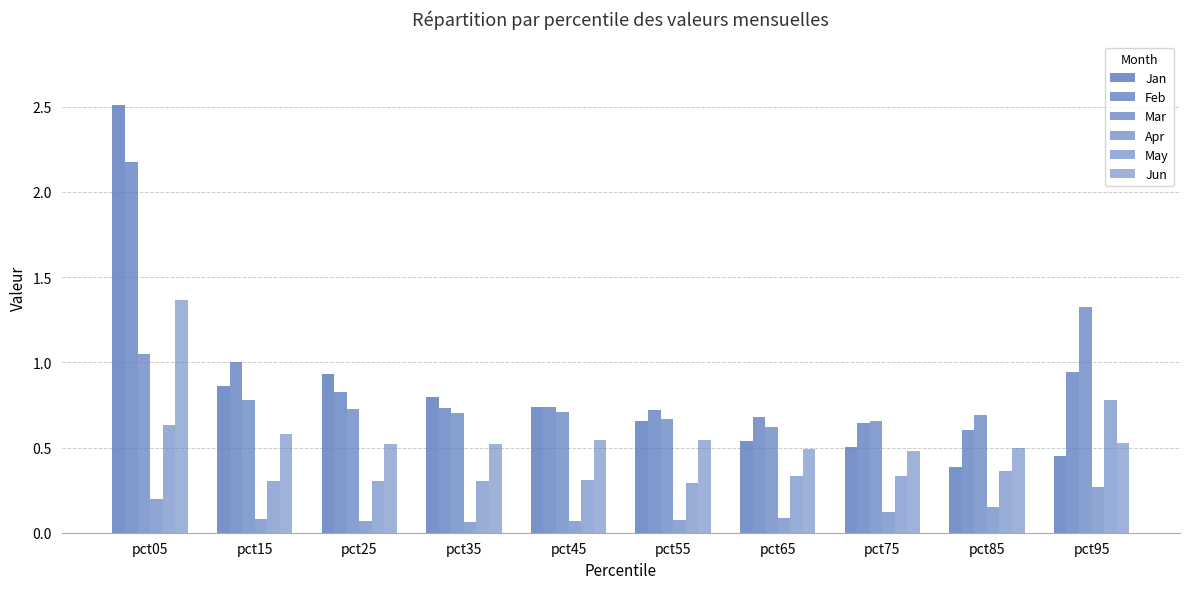

What is the total value across all series at pct35?

3.1